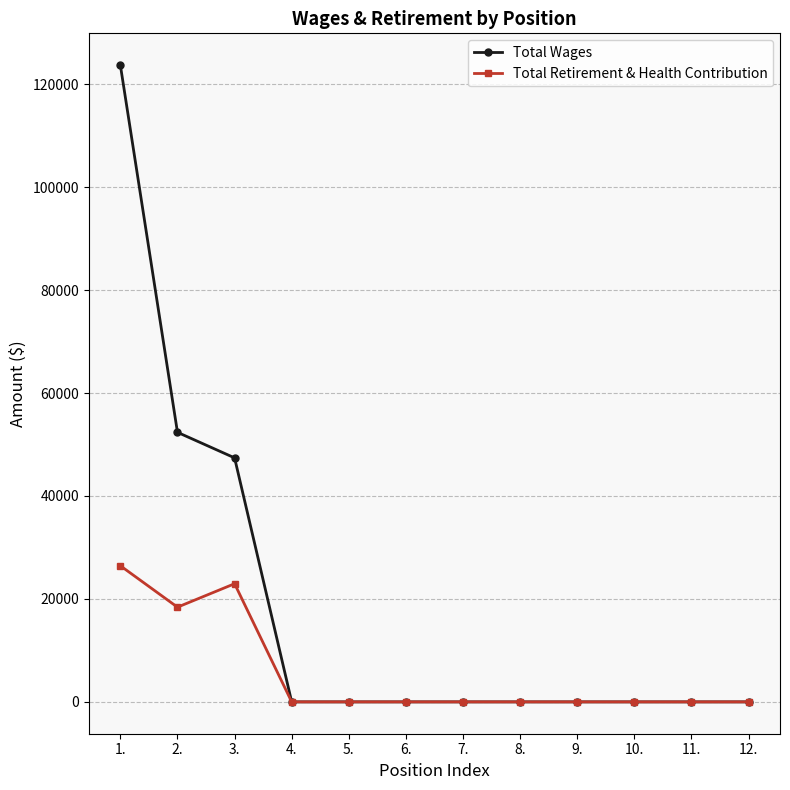

Rank the series by their average value, from lowest to highest.

Total Retirement & Health Contribution, Total Wages